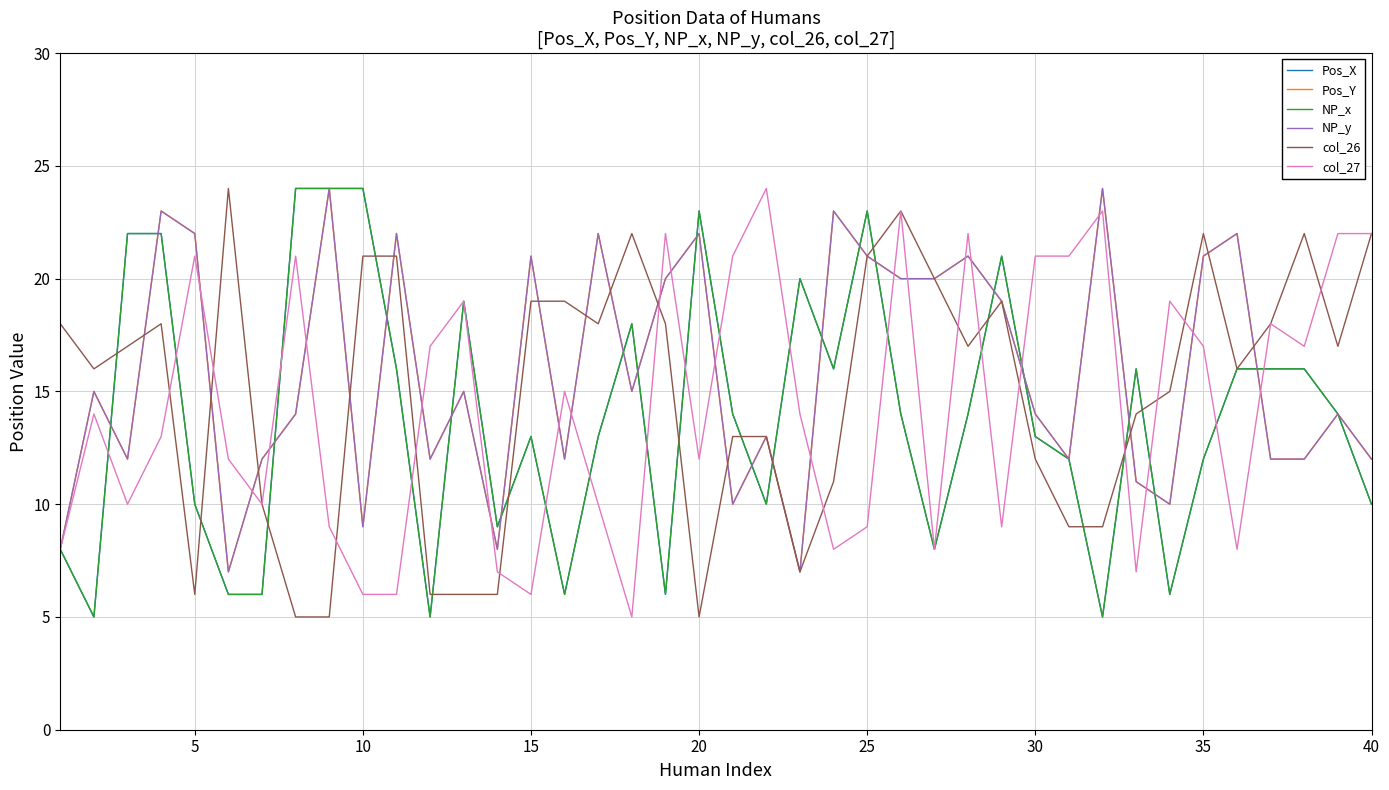

Is this an area chart (filled region under the line)?

No